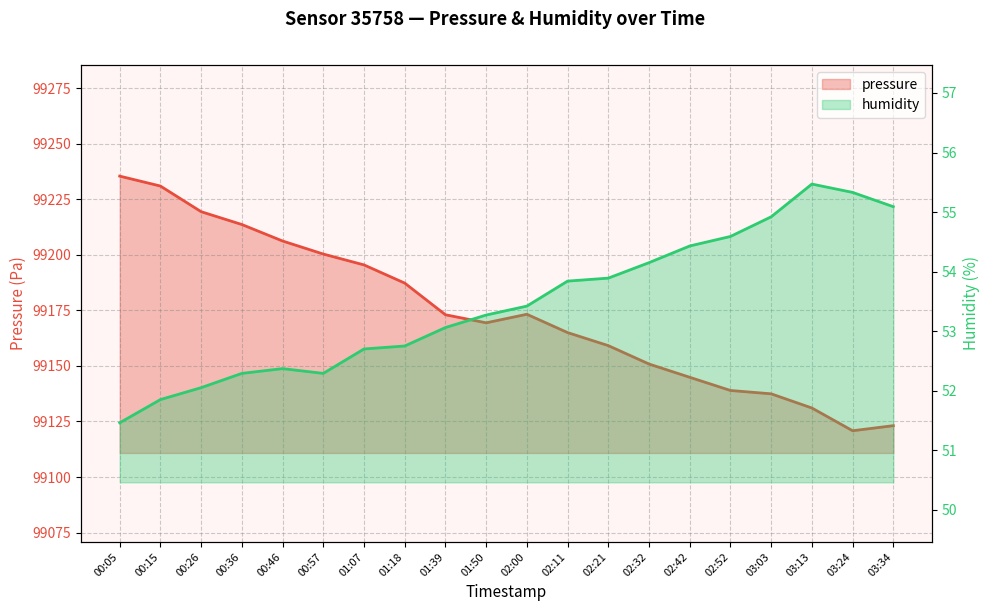

What is the difference between the highest and lowest values at 00:26?

99167.3